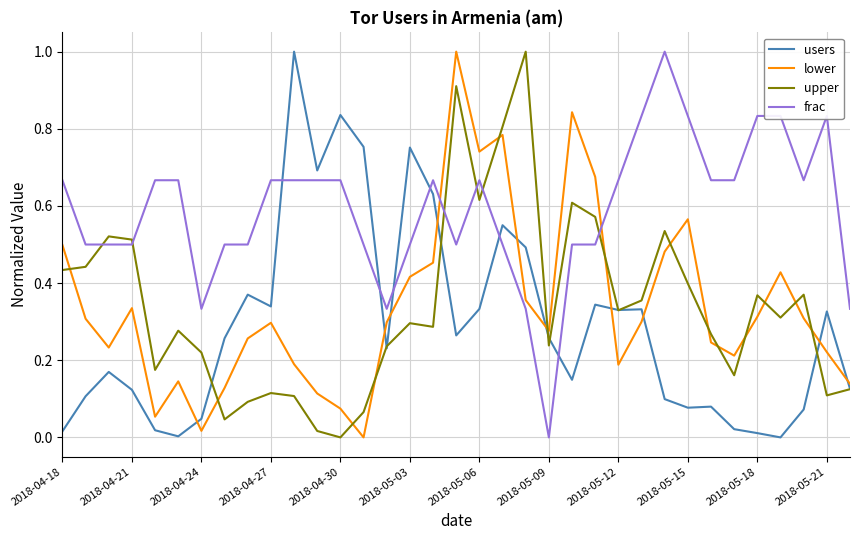

Which series has the largest total across all categories?

frac